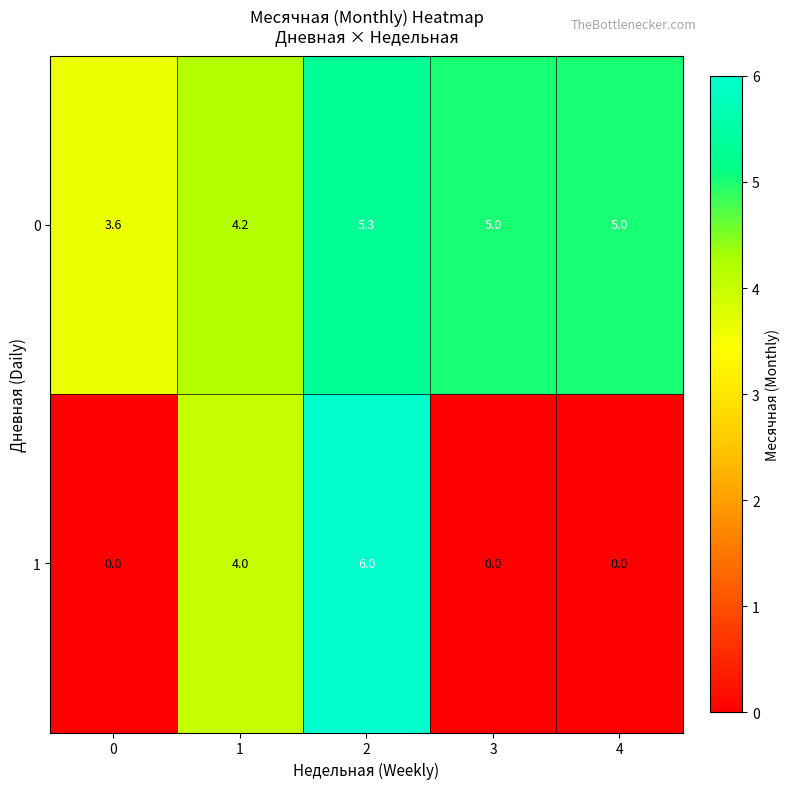

Count the number of data series in this chart.

2